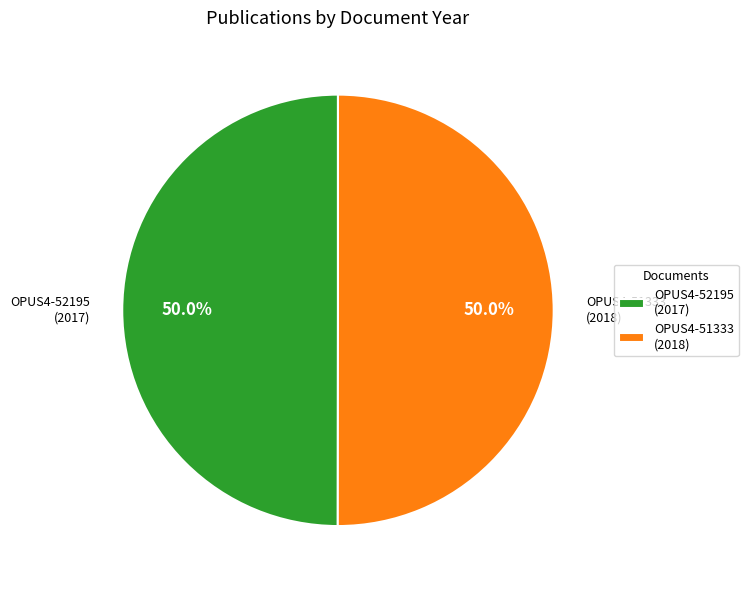

To the nearest percent, what portion does OPUS4-52195 represent?

50%